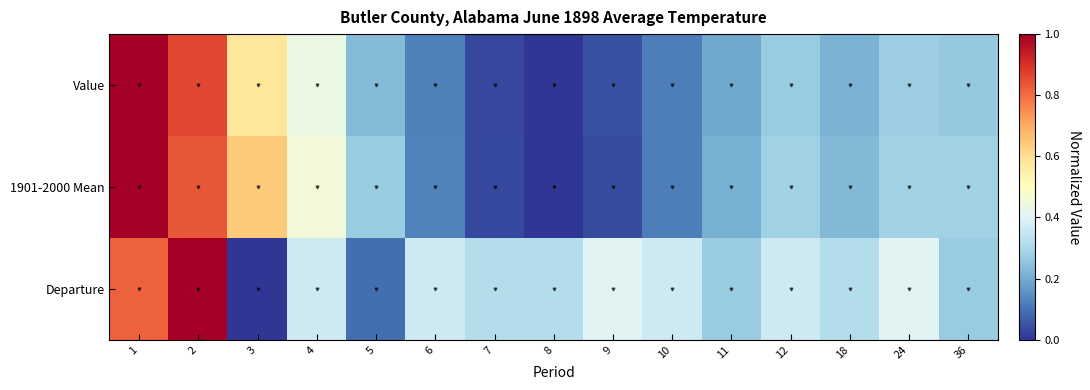

Which has a higher value, 8 or 12?

12